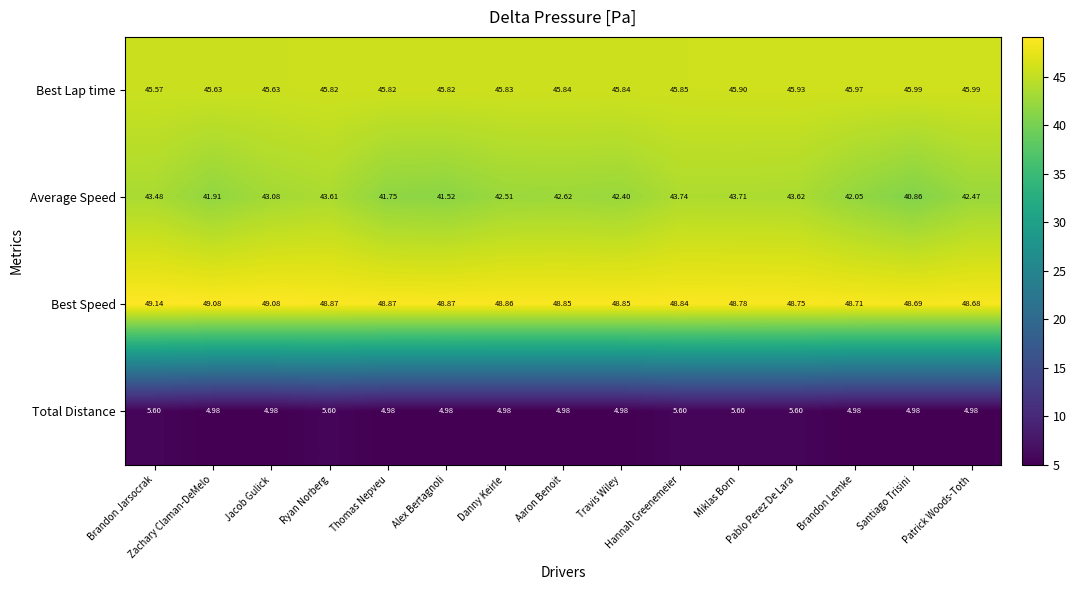

Rank the series by their maximum value, from highest to lowest.

Best Speed, Best Lap time, Average Speed, Total Distance